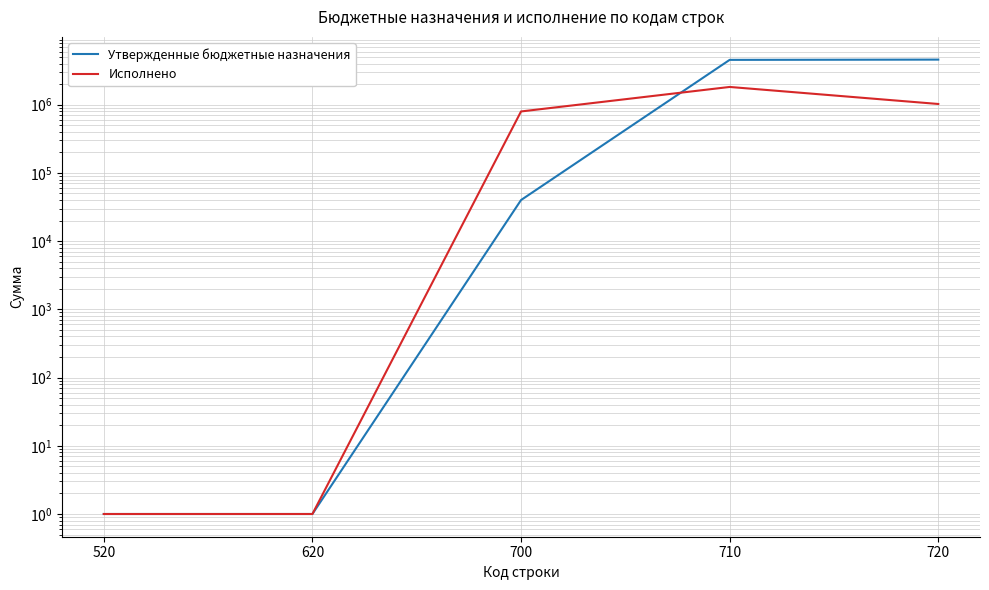

How many intersections are there between Утвержденные бюджетные назначения and Исполнено?

1